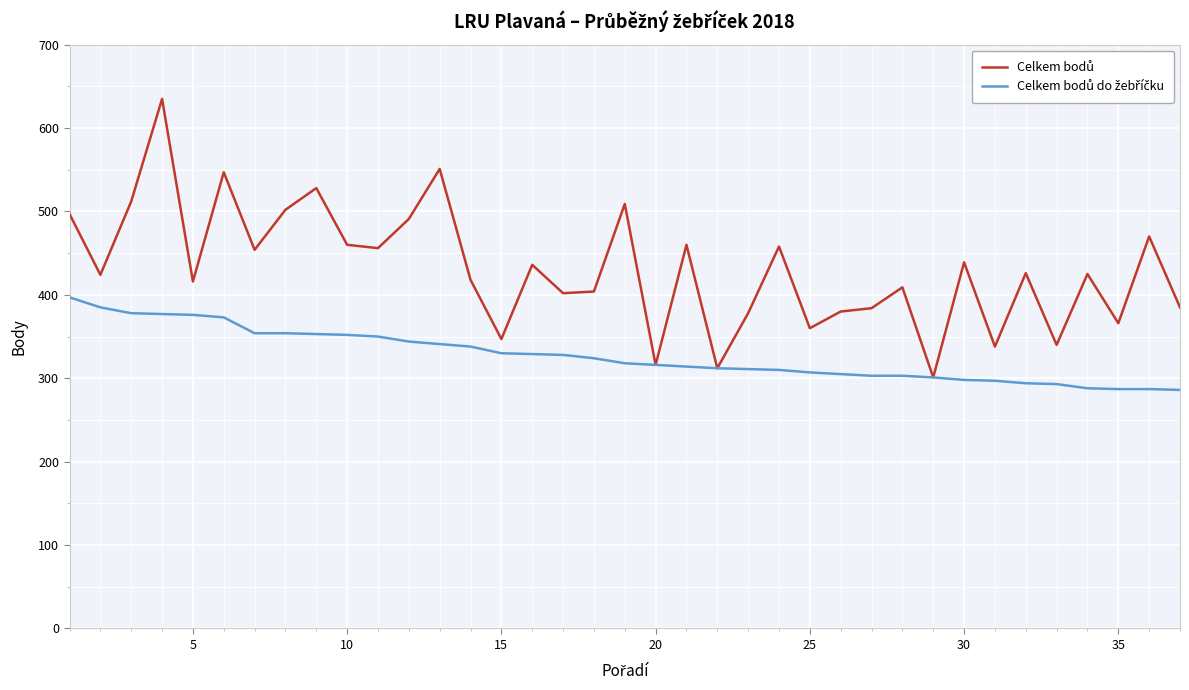

True or false: Celkem bodů do žebříčku and Celkem bodů cross at least once.

False